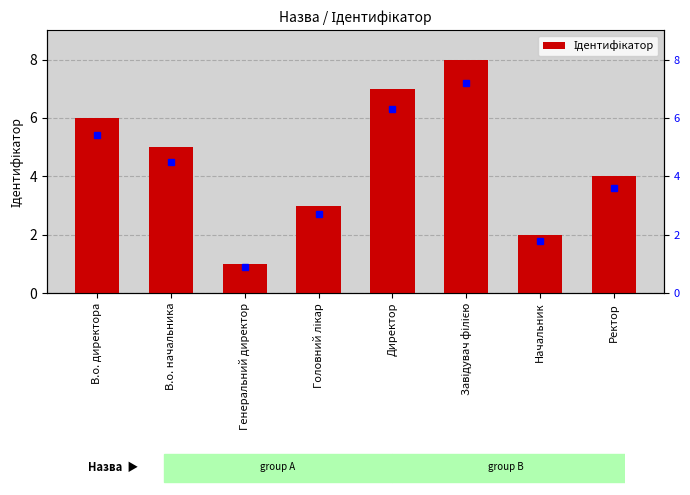

How many series are shown in this chart?

1